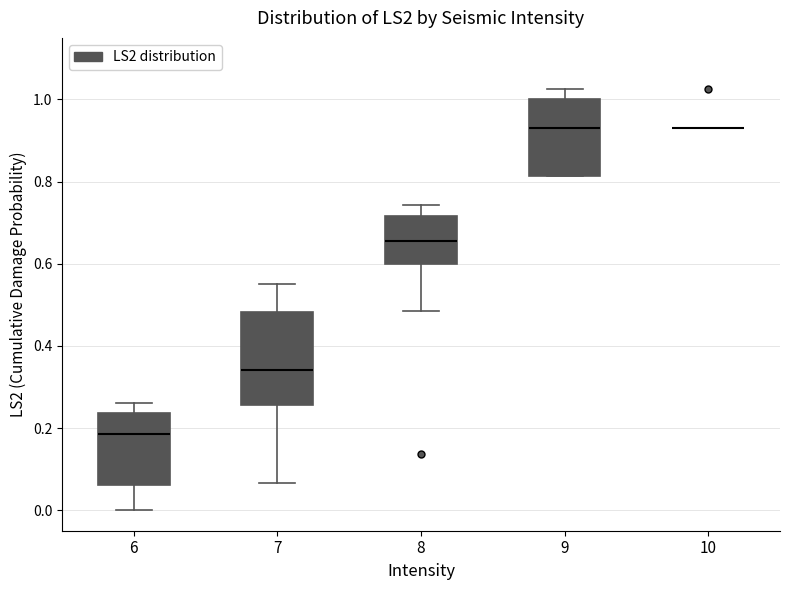

Reading left to right, transcribe this box plot: for each box, give where its median line is, the range the box spans, and where its two whiskers end, as read against the y-axis. The values are not printed on the chart, so give them approximately, as read against the axis.

6: median 0.18, box 0.06 to 0.24, whiskers 0.00 to 0.26
7: median 0.34, box 0.26 to 0.48, whiskers 0.06 to 0.56
8: median 0.66, box 0.60 to 0.72, whiskers 0.48 to 0.74
9: median 0.94, box 0.82 to 1.00, whiskers 0.82 to 1.02
10: box collapsed to a line at 0.92, whiskers 0.92 to 0.92